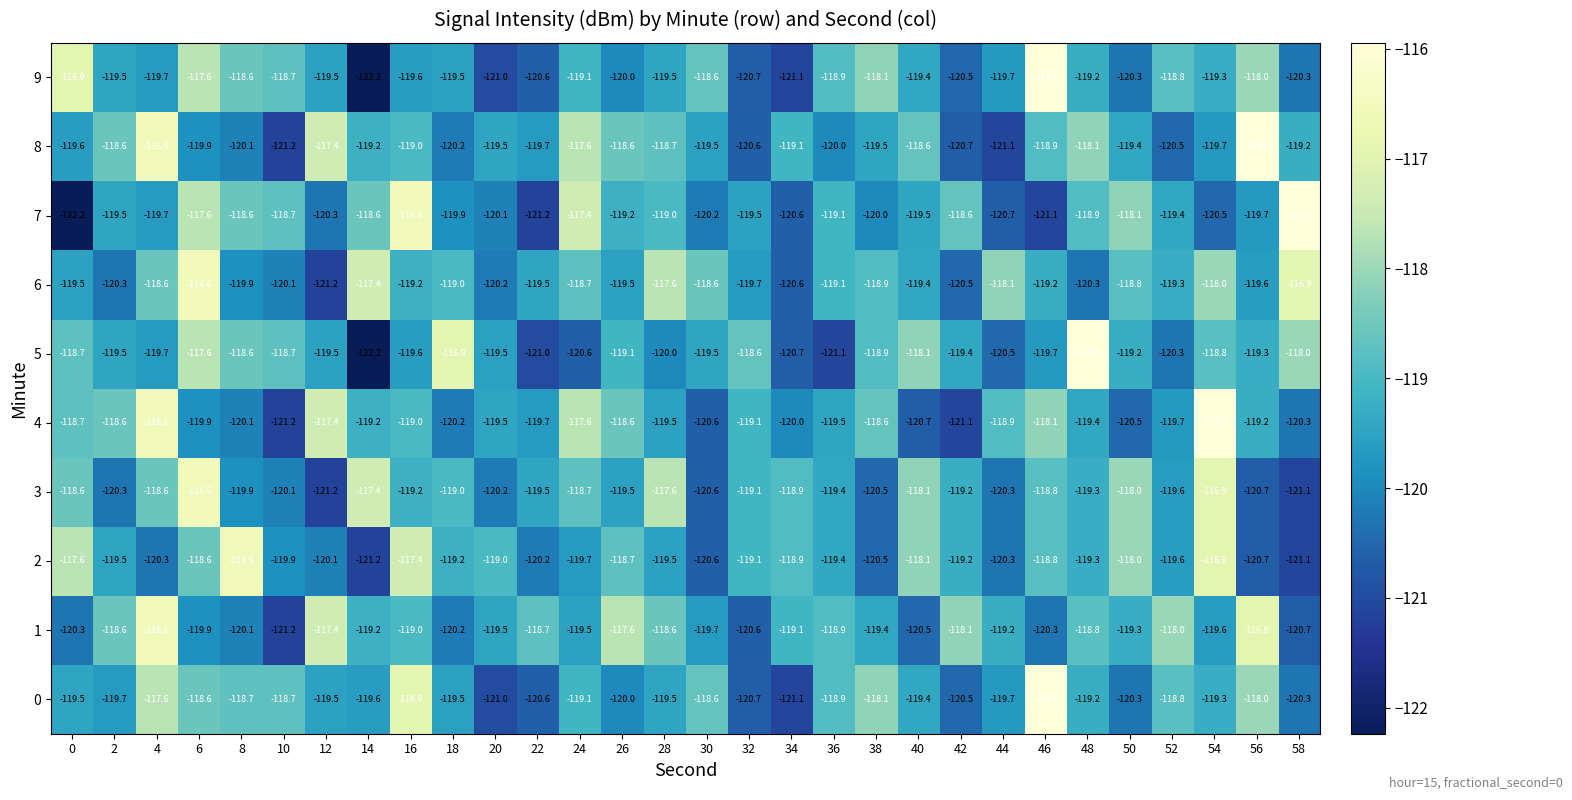

At which label is 6 closest to -118?

54